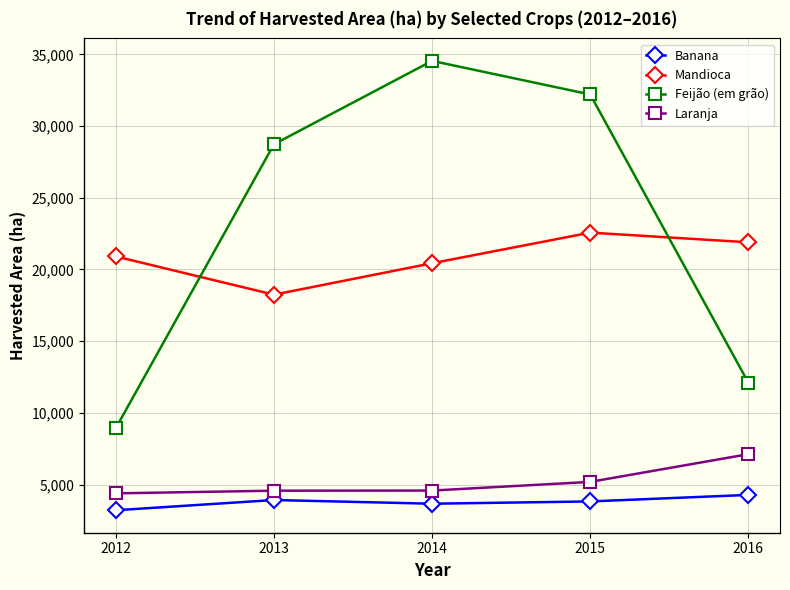

Which series has the widest spread of values?

Feijão (em grão)